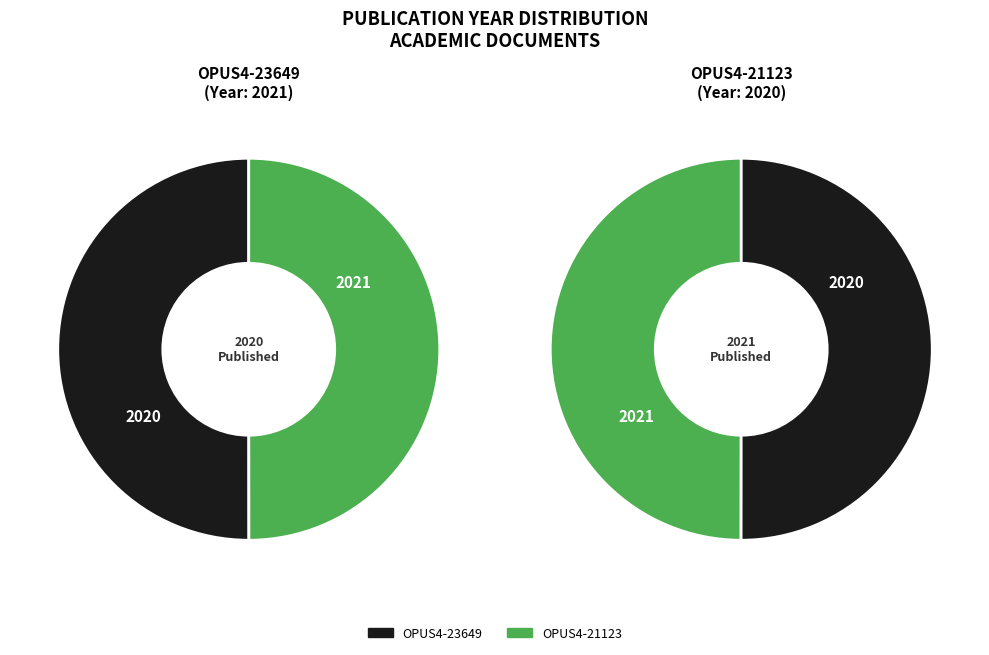

True or false: OPUS4-23649 accounts for 50% of the total.

True